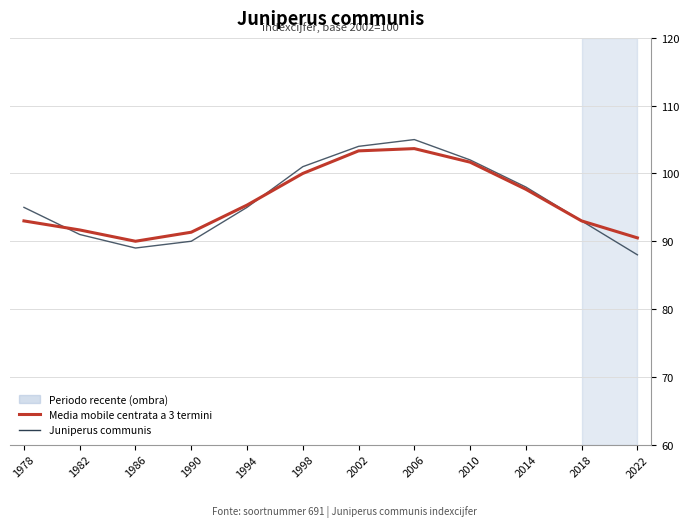

Where is Media mobile centrata a 3 termini nearest to the value 96?

1994